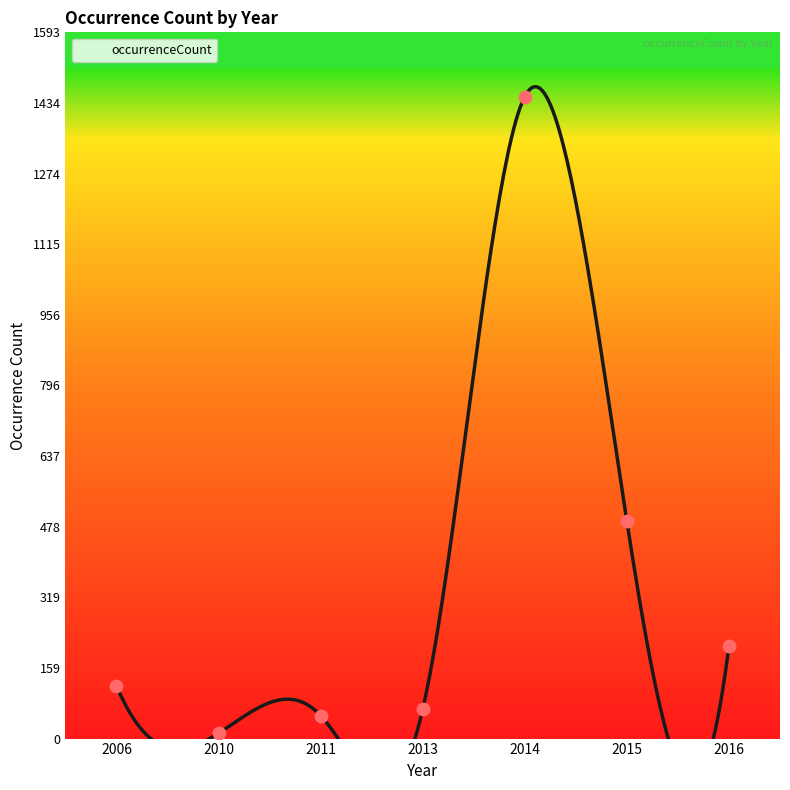

What is the change in value from 2013 to 2016?

+143